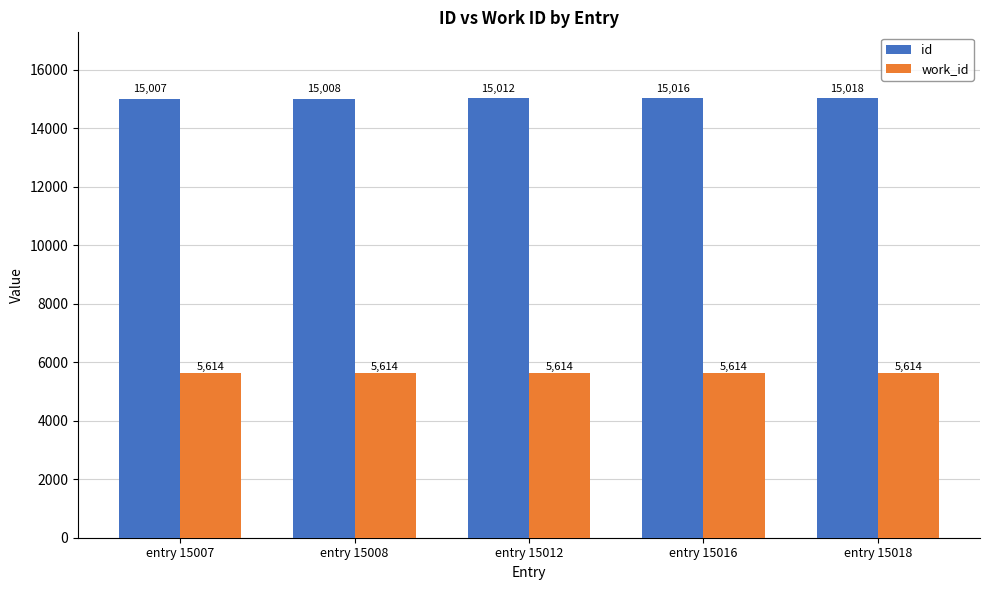

The value of work_id at entry 15007 is 2492. True or false?

False